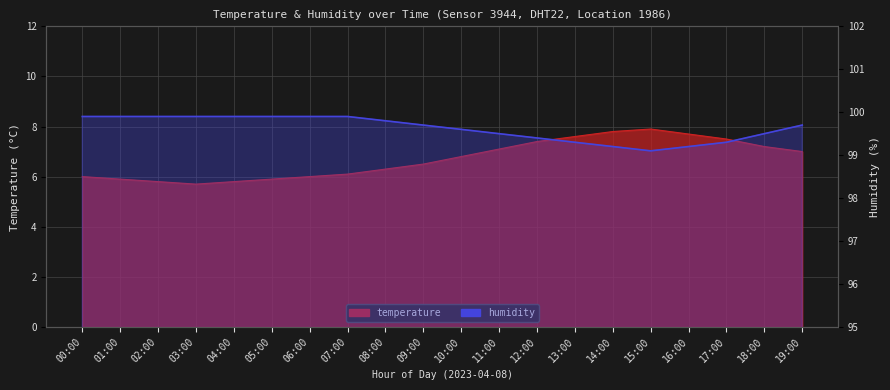

True or false: humidity and temperature intersect in this chart.

False